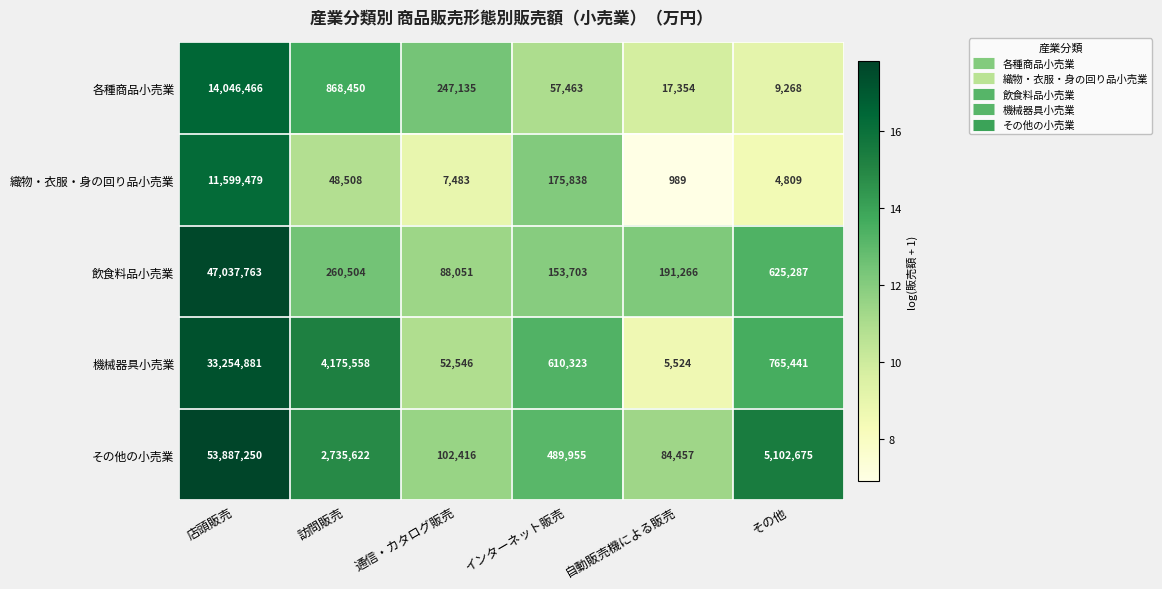

How many values in the 機械器具小売業 series are below 765441?

3